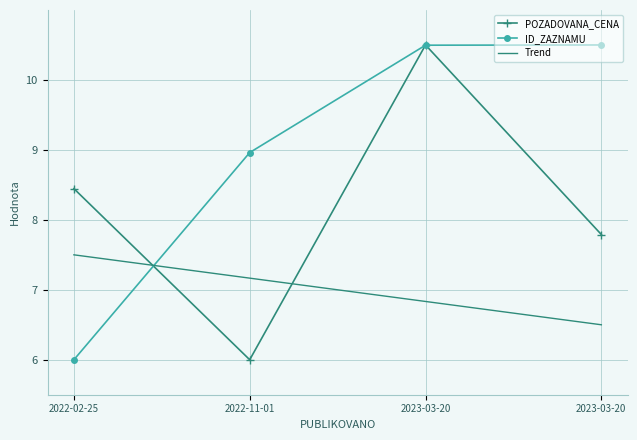

Which series has the largest total across all categories?

ID_ZAZNAMU